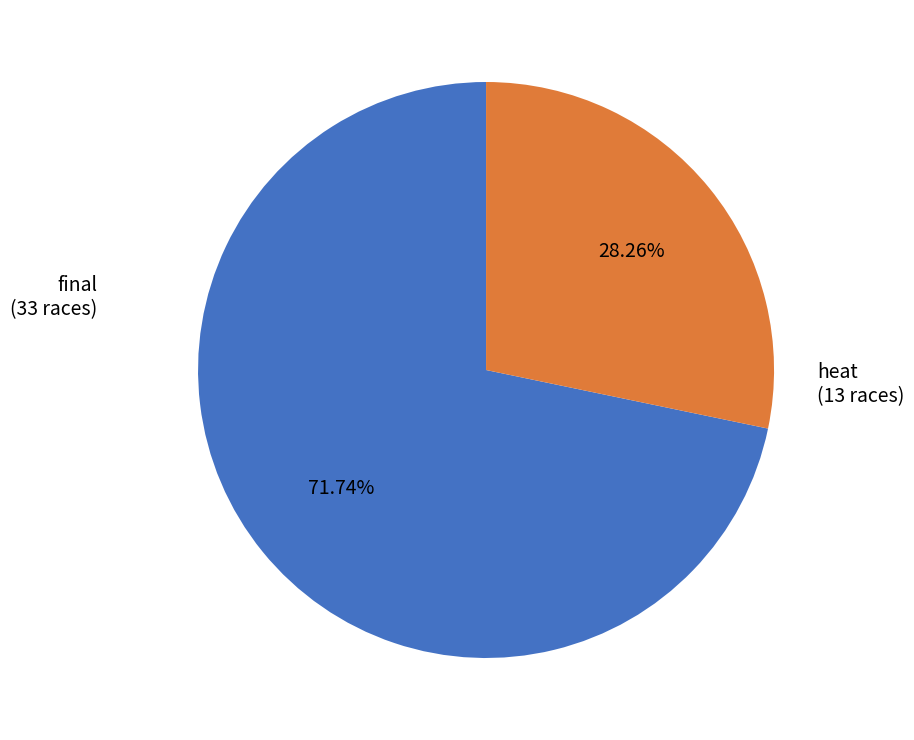

Is there any slice that represents more than half of the pie?

Yes